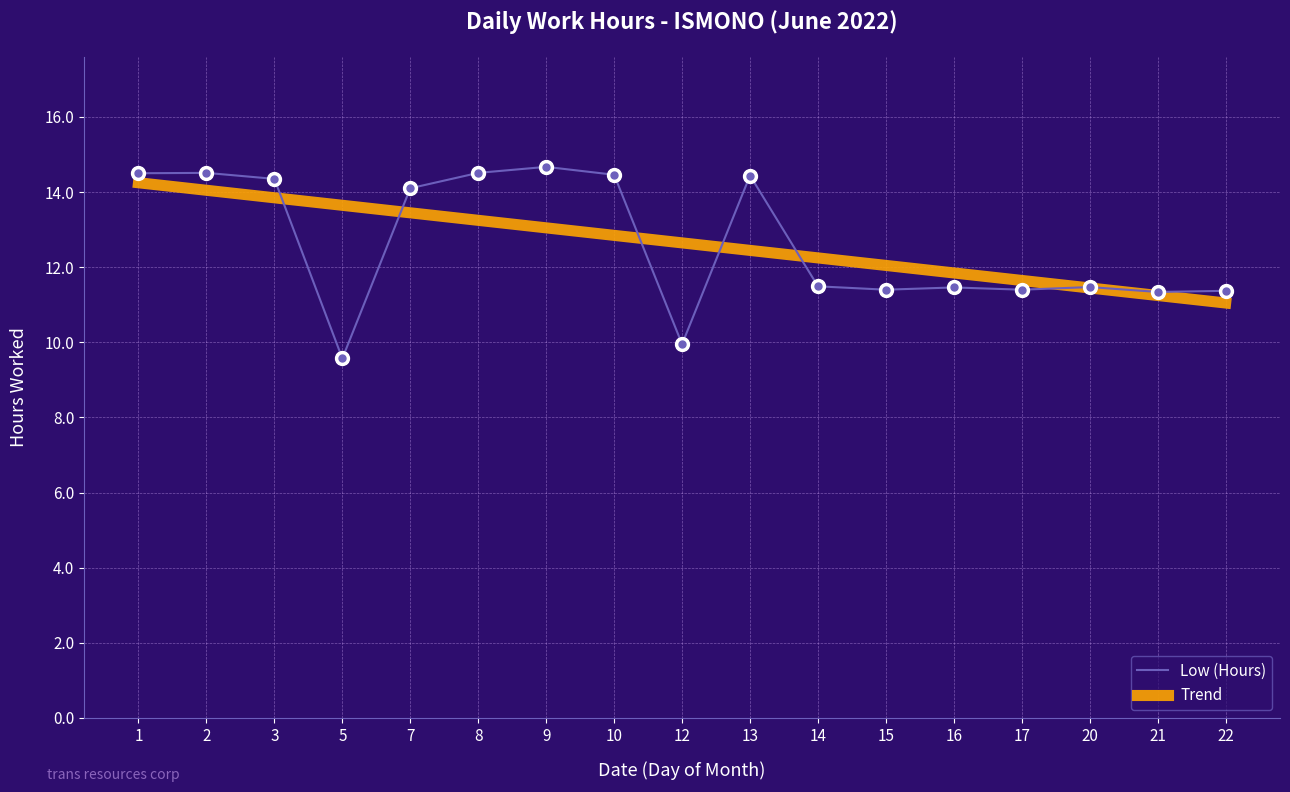

How many lines are shown in the chart?

2